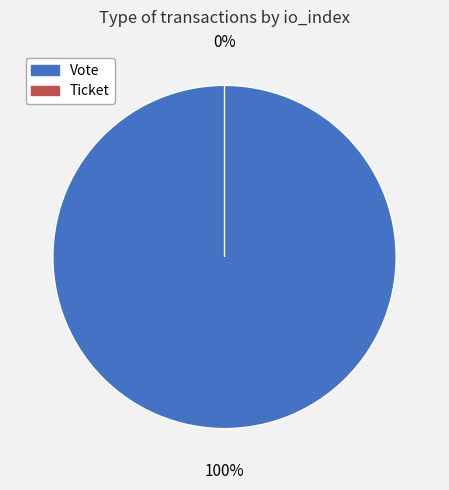

Which slice is the largest?

Vote